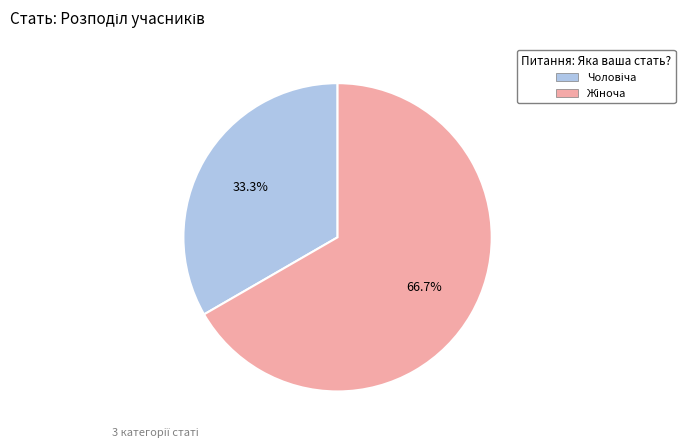

Is there a majority slice in this chart?

Yes